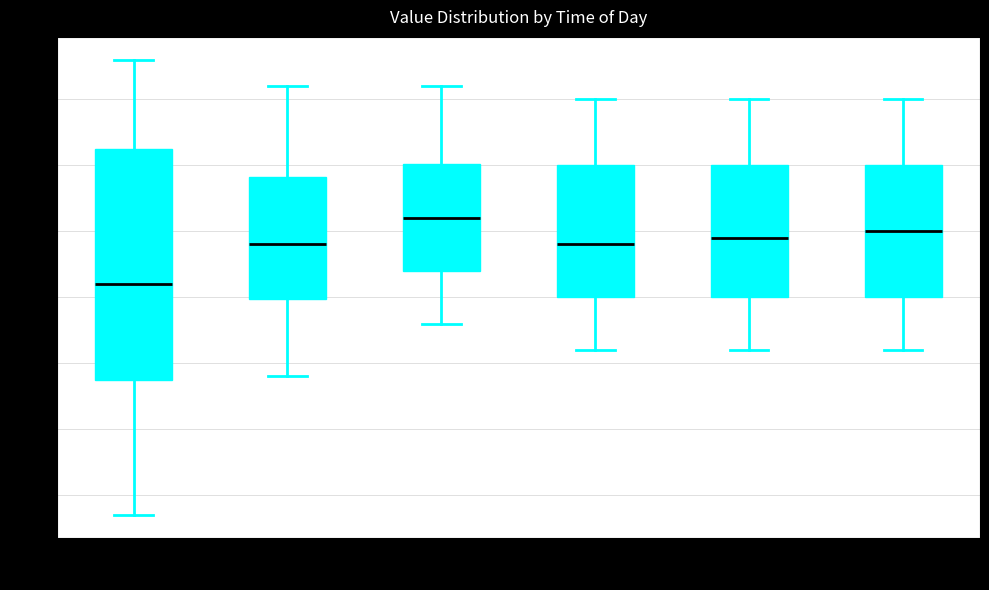

Reading left to right, transcribe this box plot: for each box, give where its median line is, the range the box spans, and where its two whiskers end, as read against the y-axis. The values are not printed on the chart, so give them approximately, as read against the axis.

00:00-03:59: median 2.82, box 2.68 to 3.03, whiskers 2.47 to 3.16
04:00-07:59: median 2.88, box 2.80 to 2.98, whiskers 2.68 to 3.12
08:00-11:59: median 2.92, box 2.84 to 3.00, whiskers 2.76 to 3.12
12:00-15:59: median 2.88, box 2.80 to 3.00, whiskers 2.72 to 3.10
16:00-19:59: median 2.89, box 2.80 to 3.00, whiskers 2.72 to 3.10
20:00-23:59: median 2.90, box 2.80 to 3.00, whiskers 2.72 to 3.10